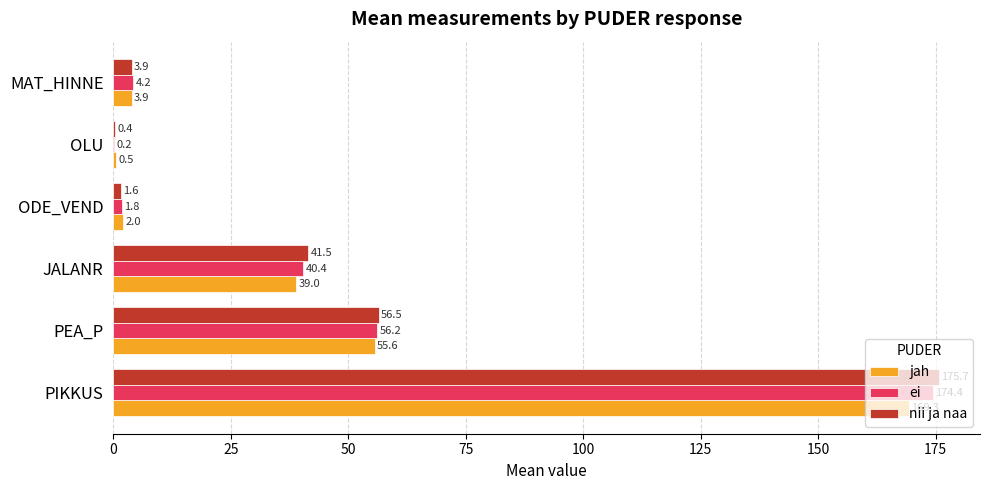

Between PIKKUS and ODE_VEND, which series saw the biggest shift?

nii ja naa